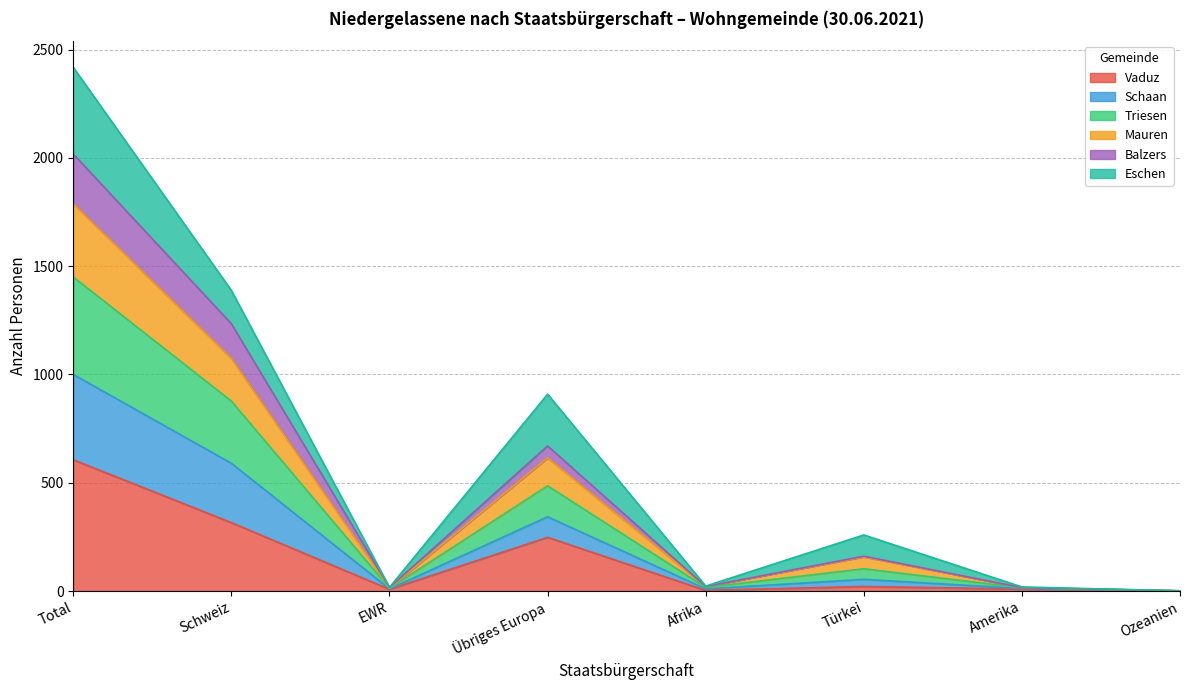

Where does the Balzers series first go above 103?

Total